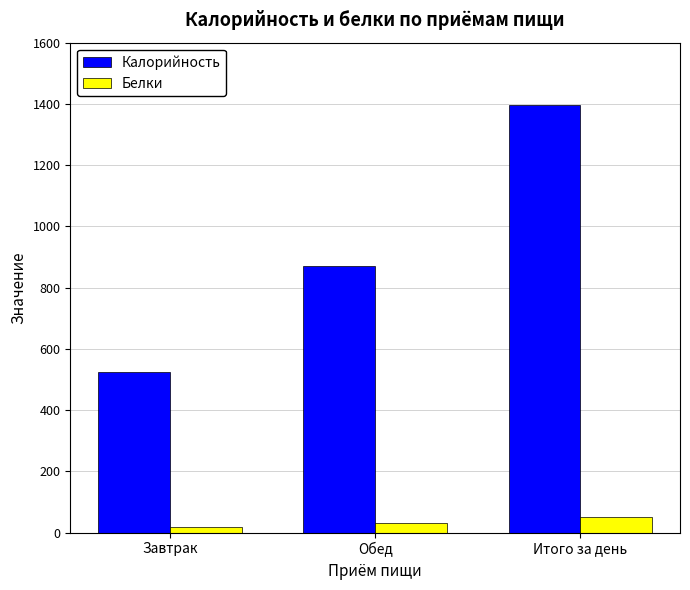

What is the sum of all Белки values?

104.8